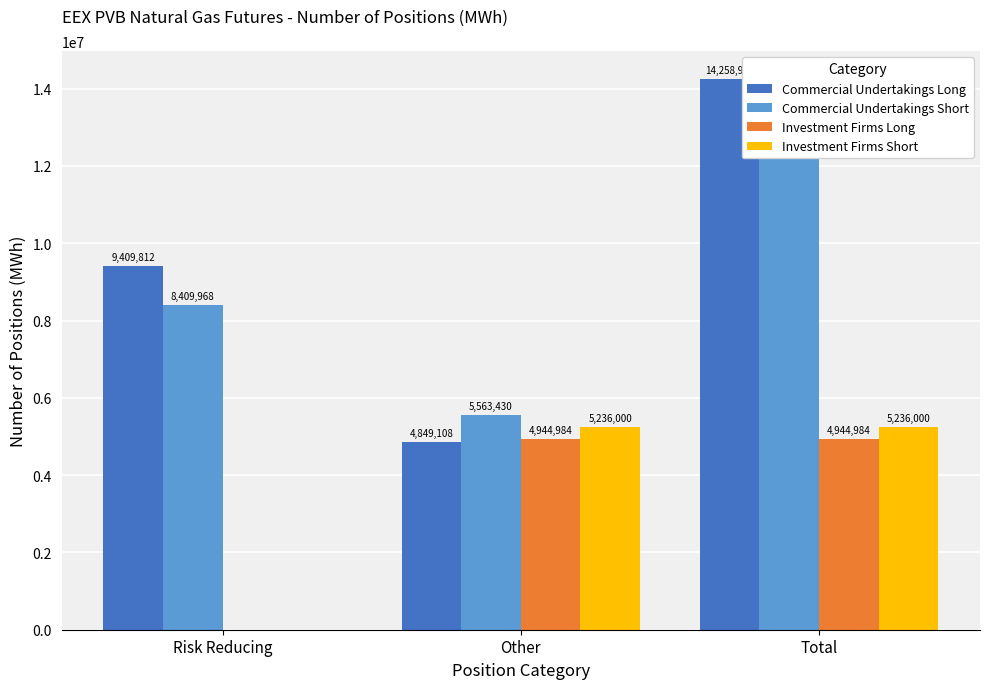

At which category is the sum across all series the highest?

Total